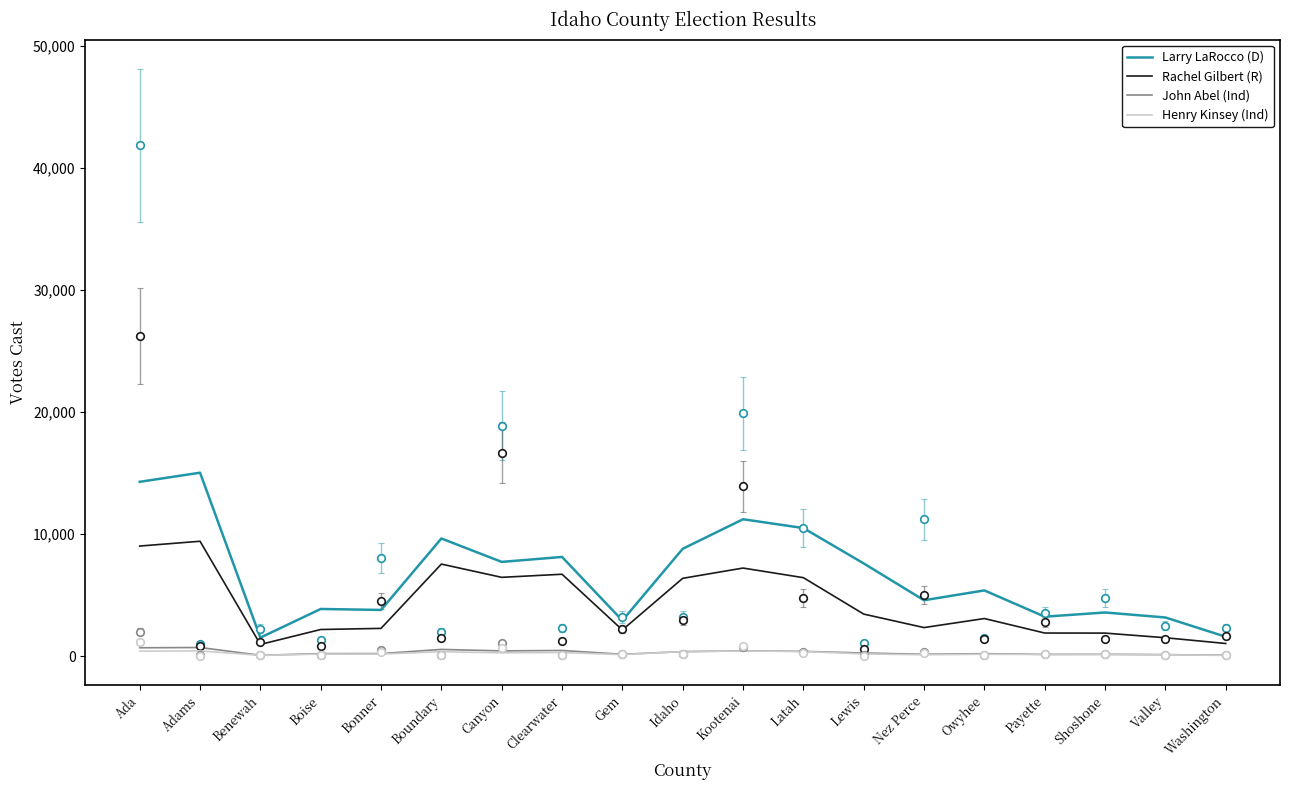

At how many categories does at least one series exceed 9023?

5